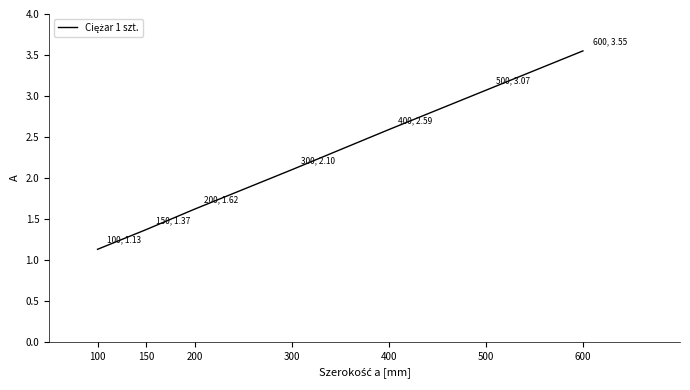

Does the chart have visible grid lines?

No